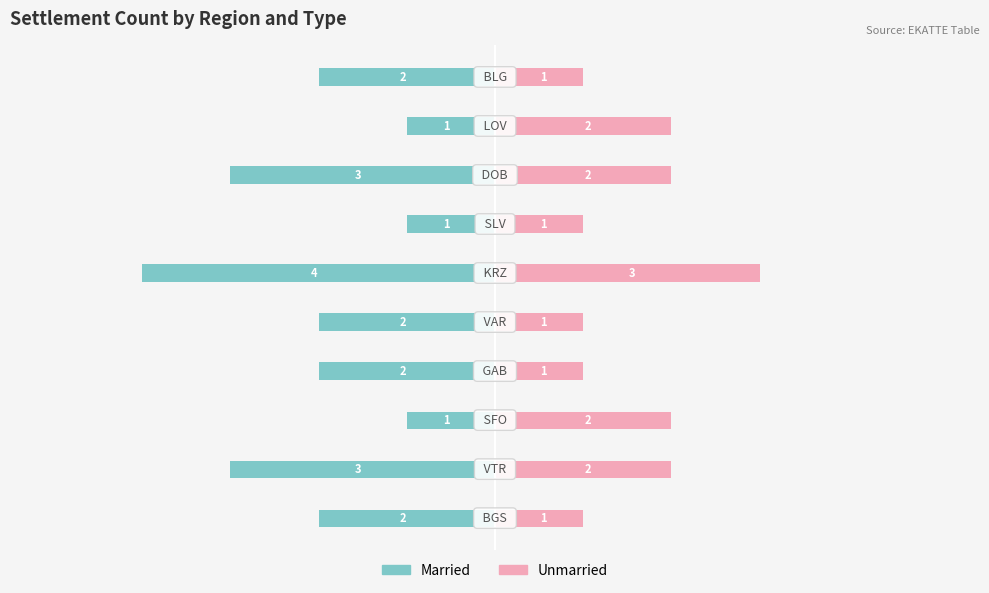

Is it true that Married equals -3 at −6?

False